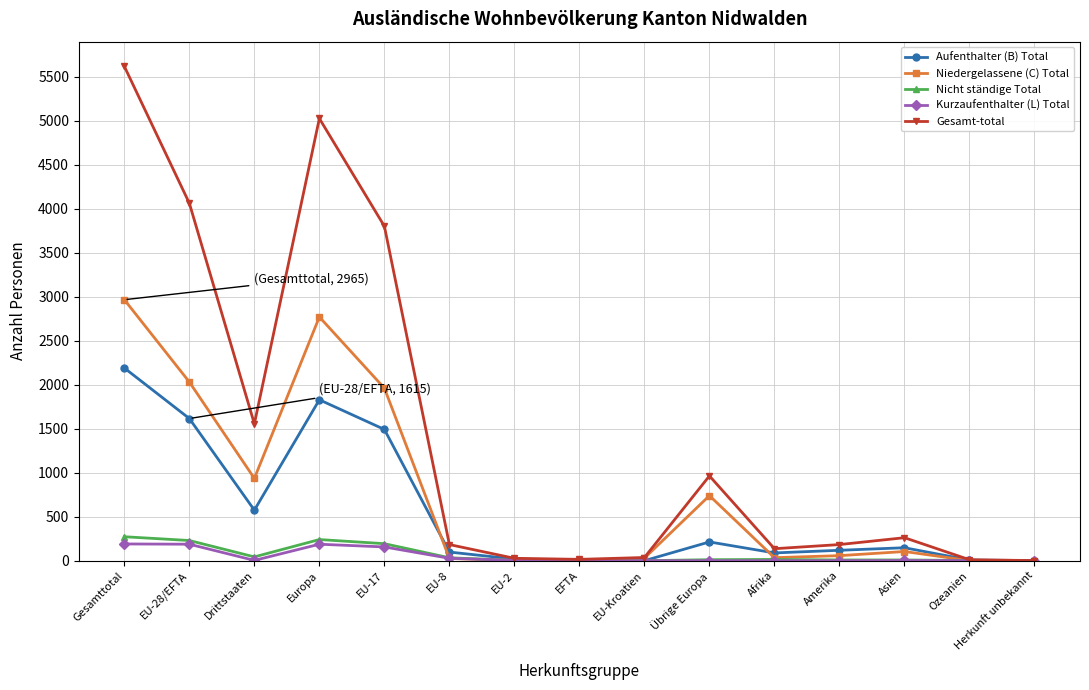

At which category is the sum across all series the highest?

Gesamttotal